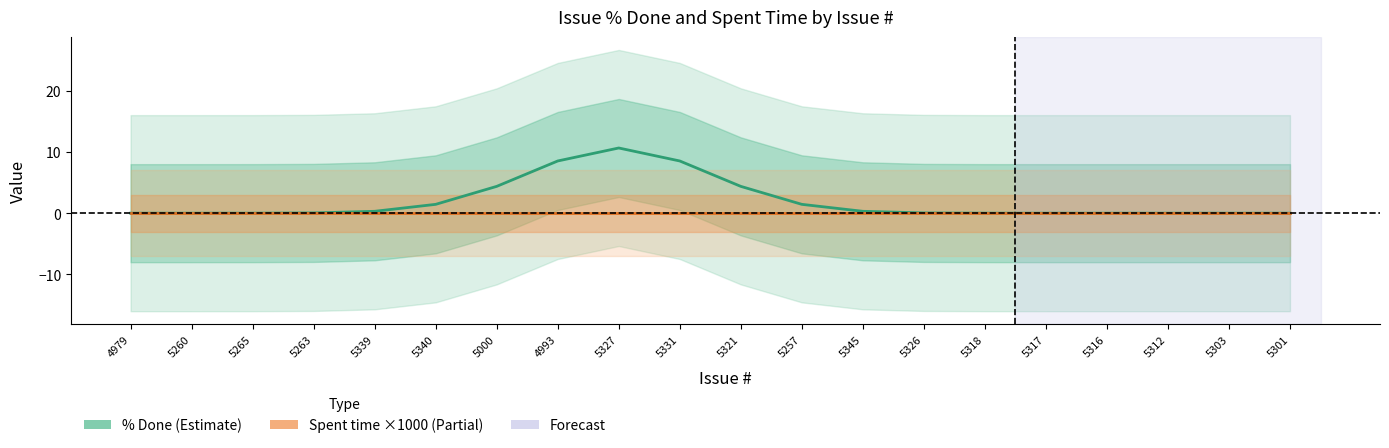

Reading left to right, what are all the values shown in this chart?

% Done: 0.0	0.0	0.0	0.0	0.3	1.4	4.4	8.5	10.6	8.5	4.4	1.4	0.3	0.0	0.0	0.0	0.0	0.0	0.0	0.0
Spent time (×1000): 0.0	0.0	0.0	0.0	0.0	0.0	0.0	0.0	0.0	0.0	0.0	0.0	0.0	0.0	0.0	0.0	0.0	0.0	0.0	0.0